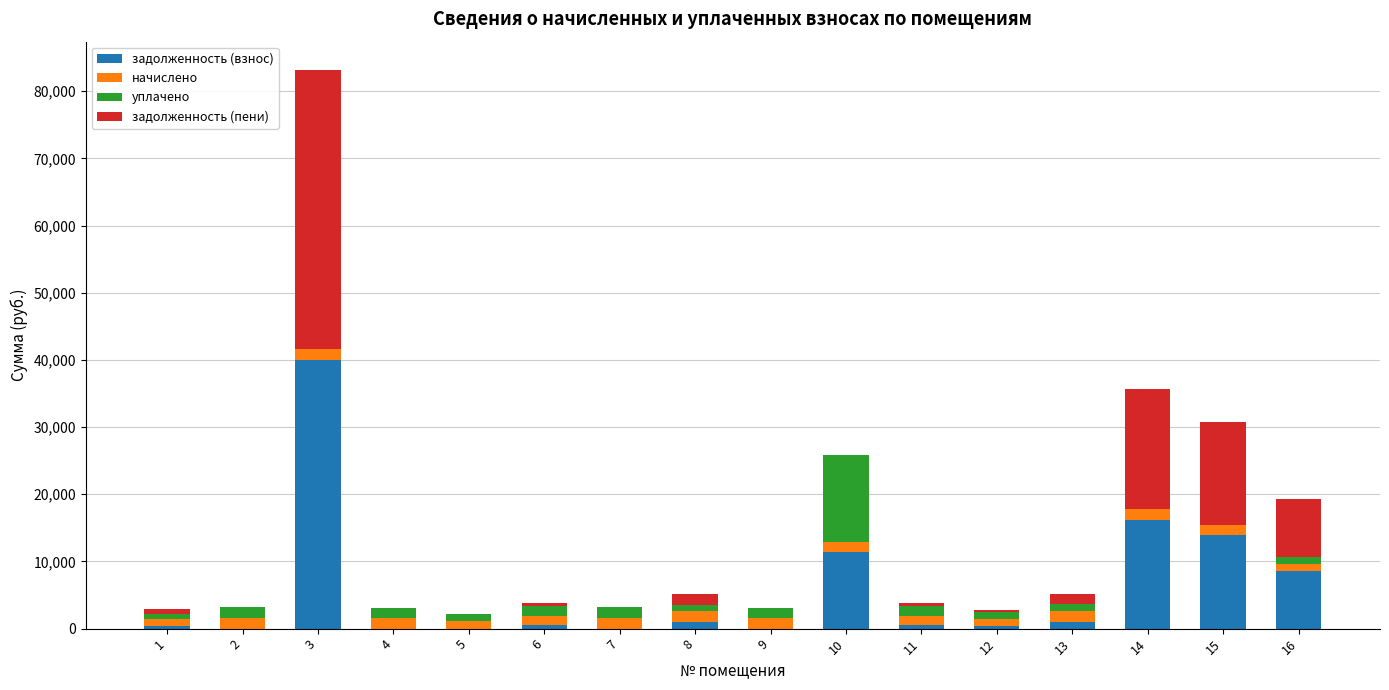

At which category is the sum across all series the highest?

3